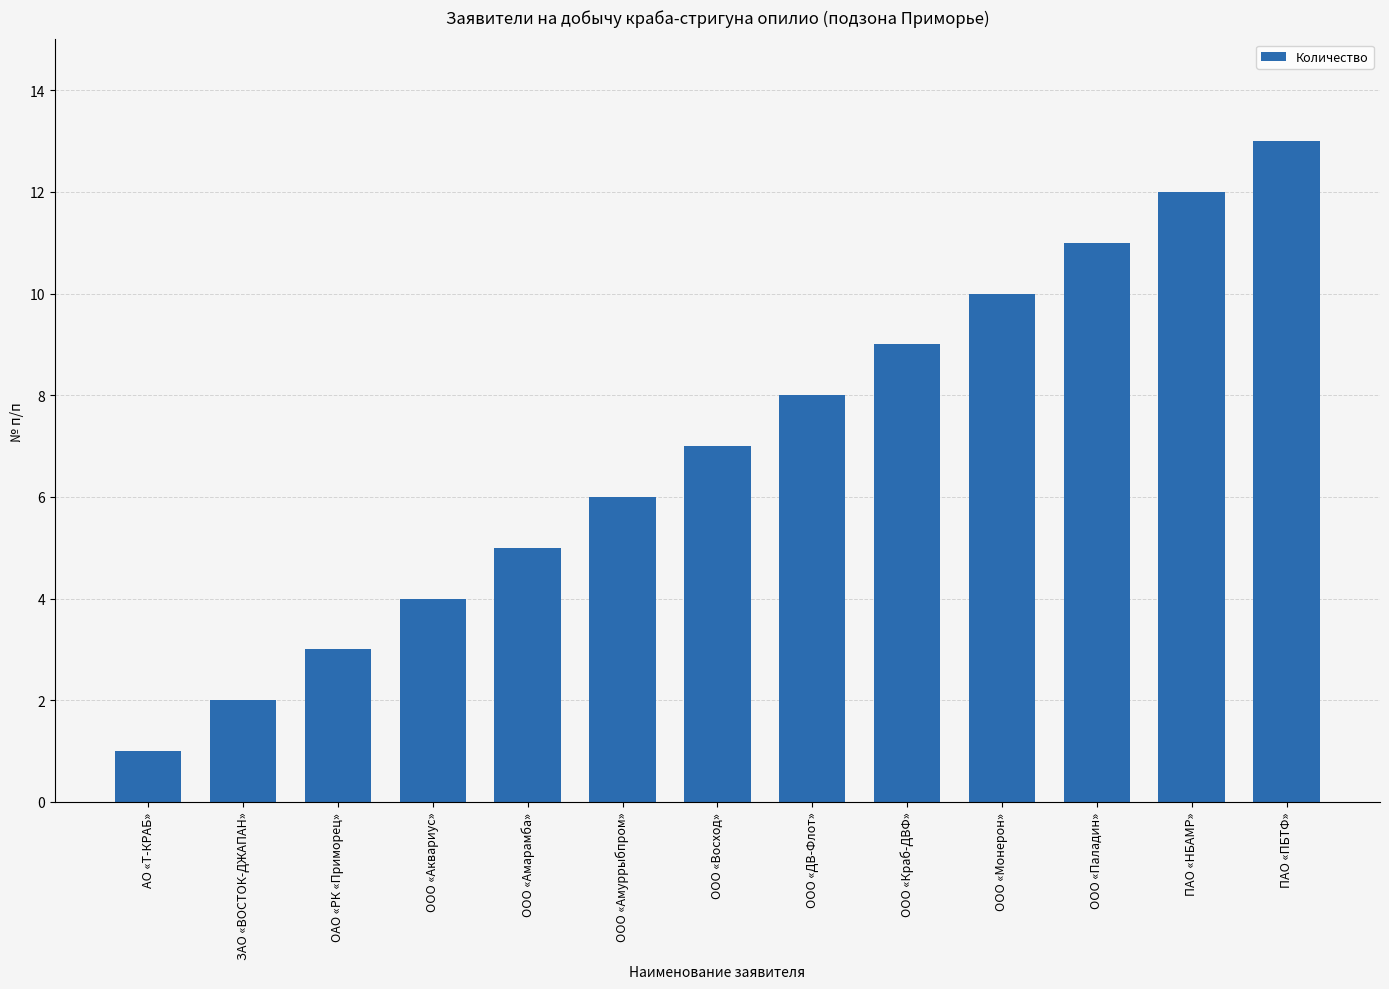

What is the change in value from ПАО «НБАМР» to ПАО «ПБТФ»?

+1